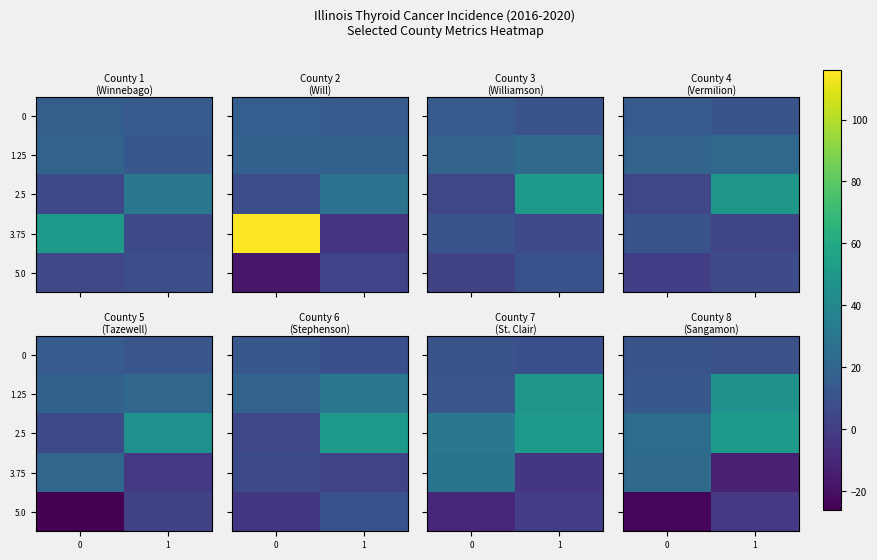

The value of 5.0 at 1 is -1.1. True or false?

False